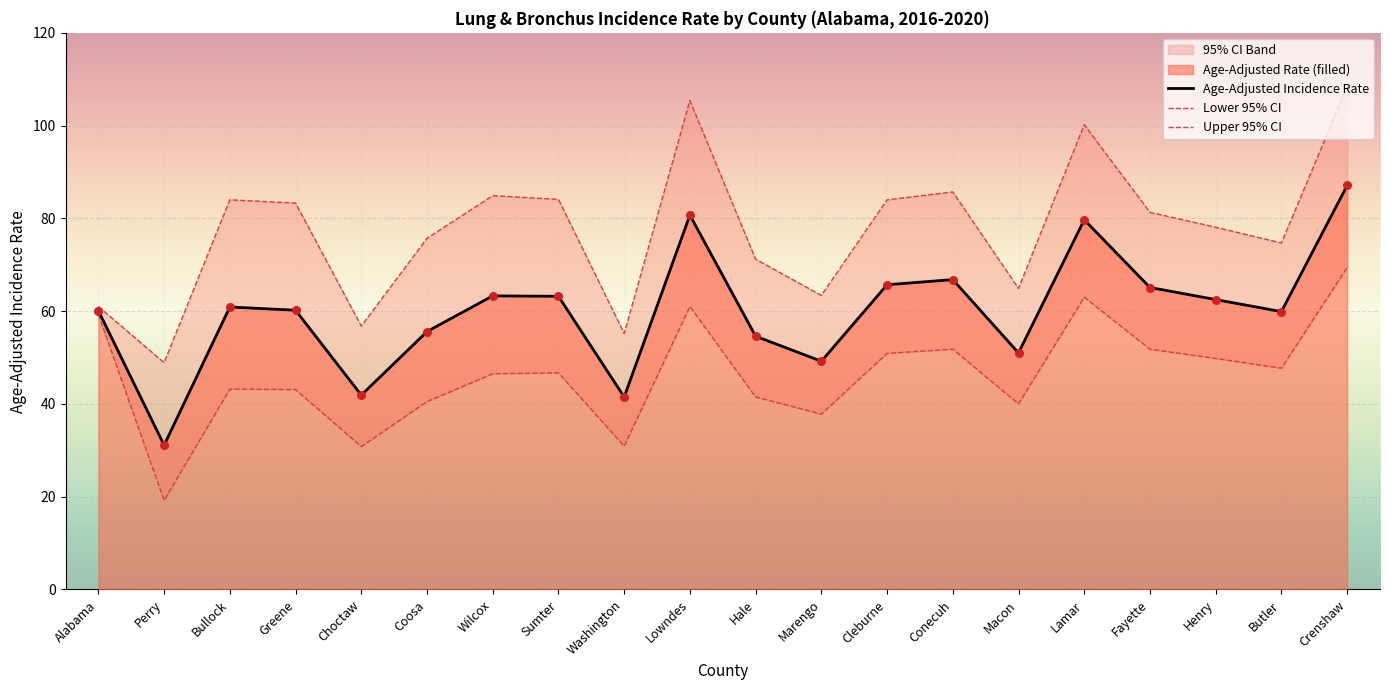

Is the value of Upper 95% CI at Butler greater than the value of Lower 95% CI at Choctaw?

Yes